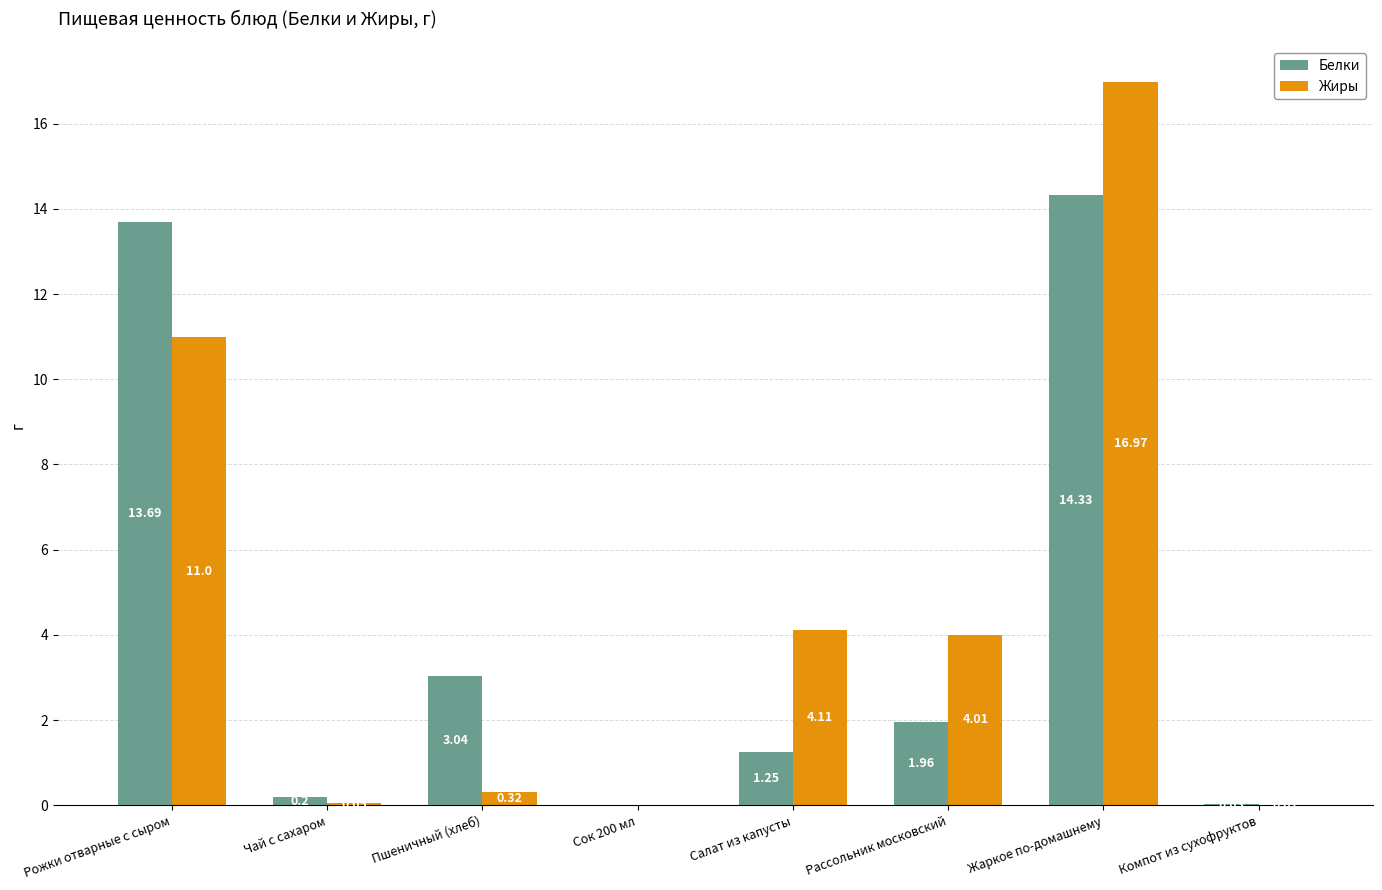

Which category has the highest value in the Жиры series?

Жаркое по-домашнему